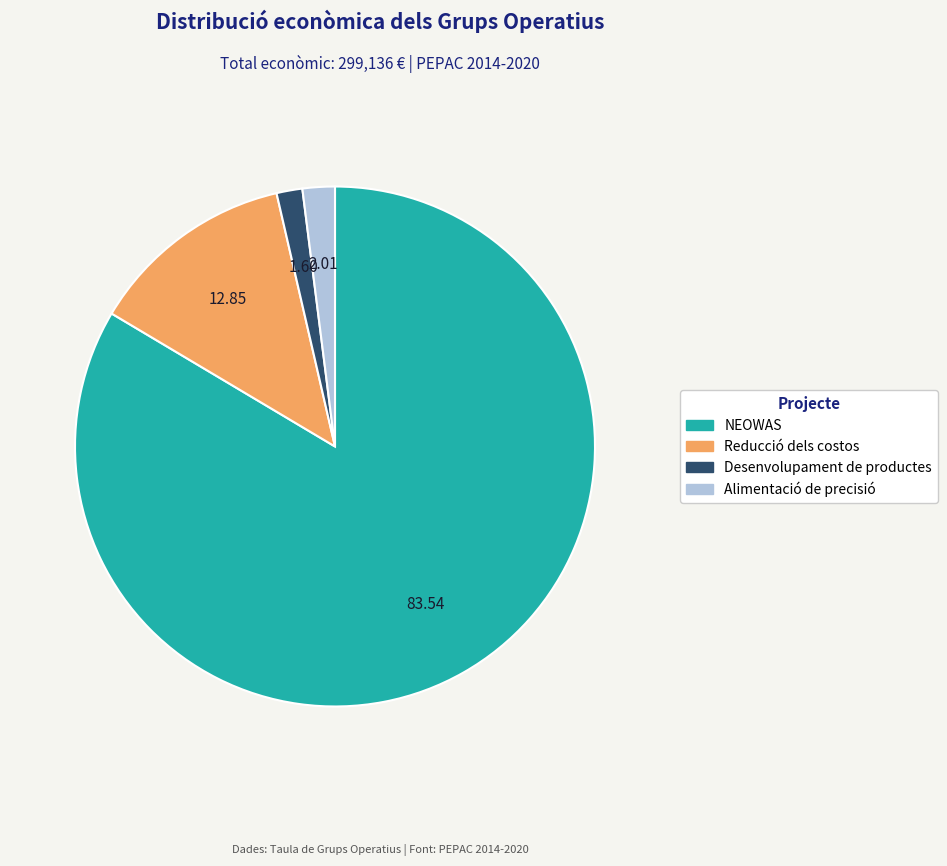

Combined, do Alimentació de precisió and Reducció dels costos account for over 50%?

No